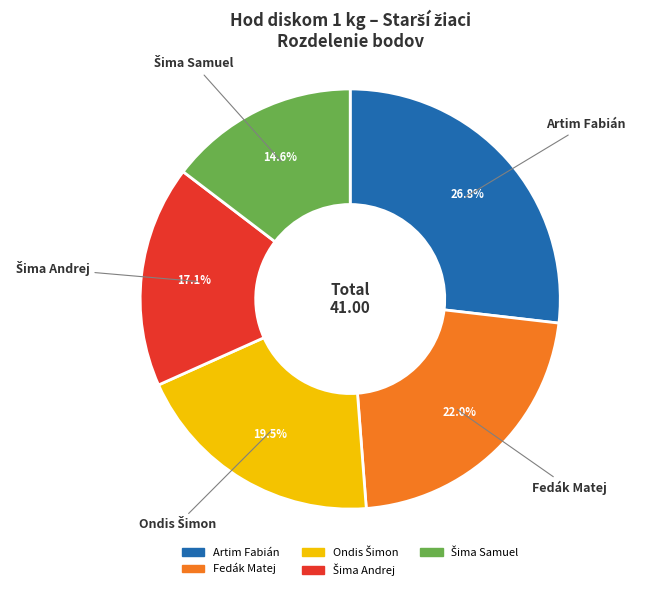

What percentage is NOT represented by Fedák Matej?

78.0%